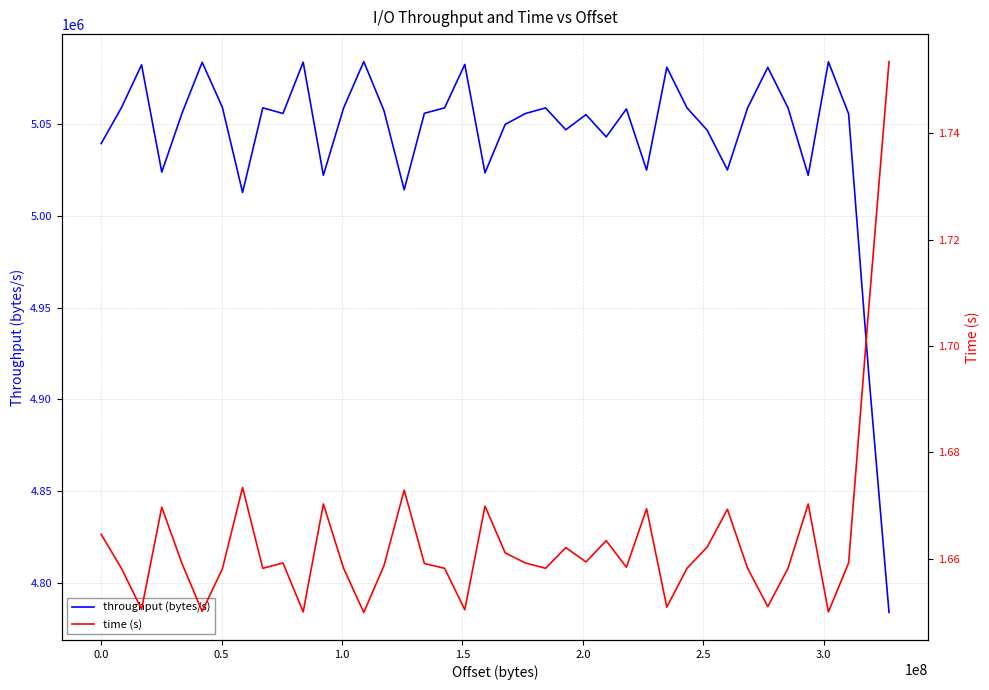

What is the lowest value of the throughput (bytes/s) series?

4783906.1